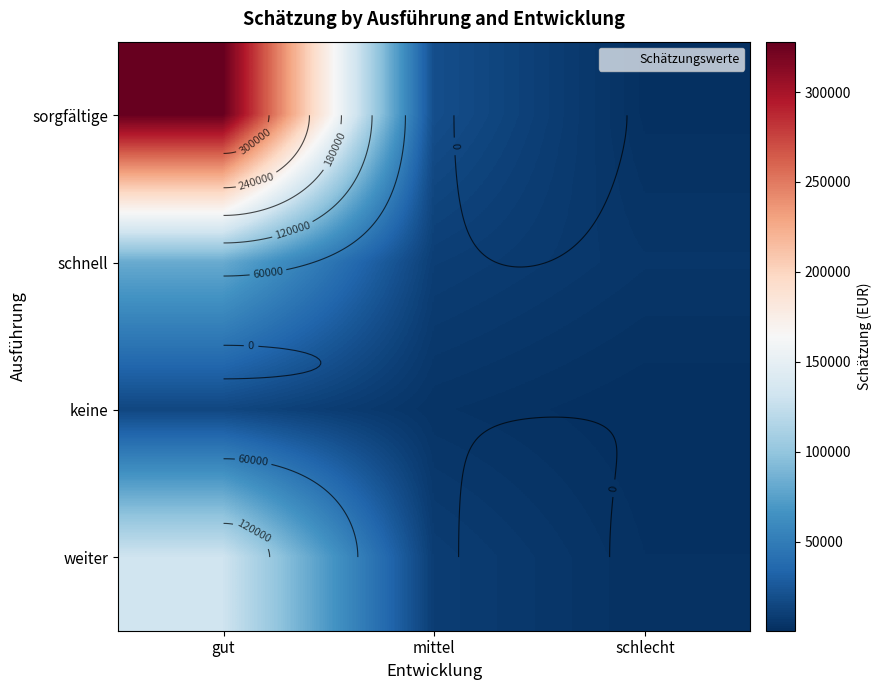

List the series in order of their peak value, highest first.

sorgfältige, weiter, schnell, keine